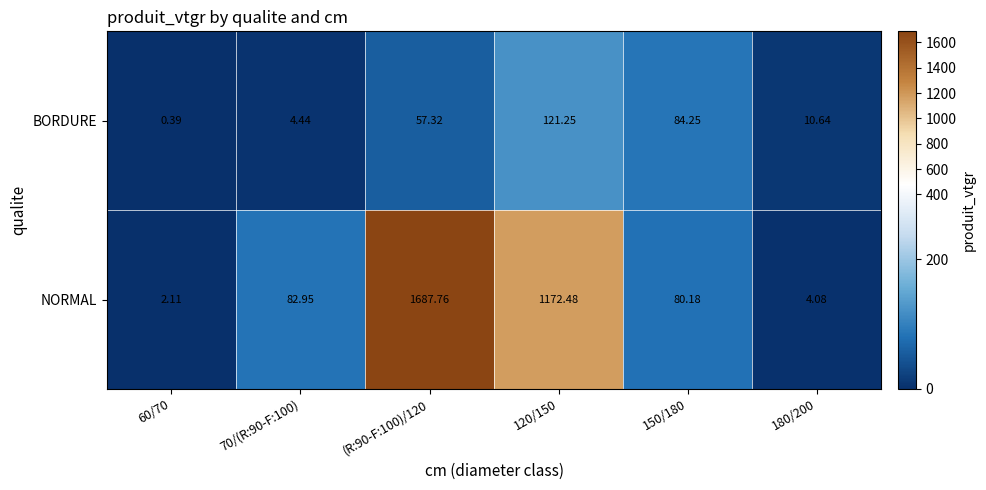

Which series has the largest total across all categories?

NORMAL